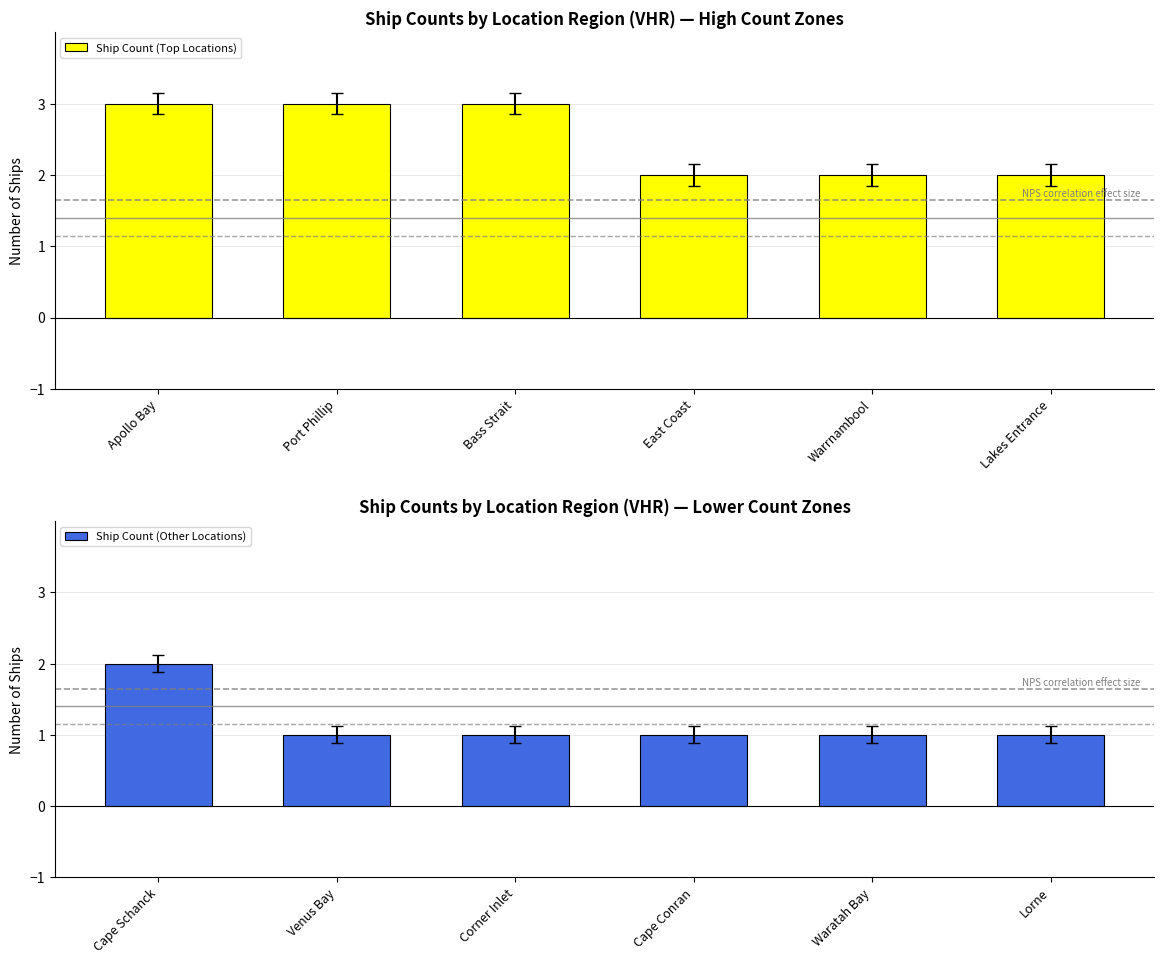

What is the average value of the Ship Count (Other Locations) series?

1